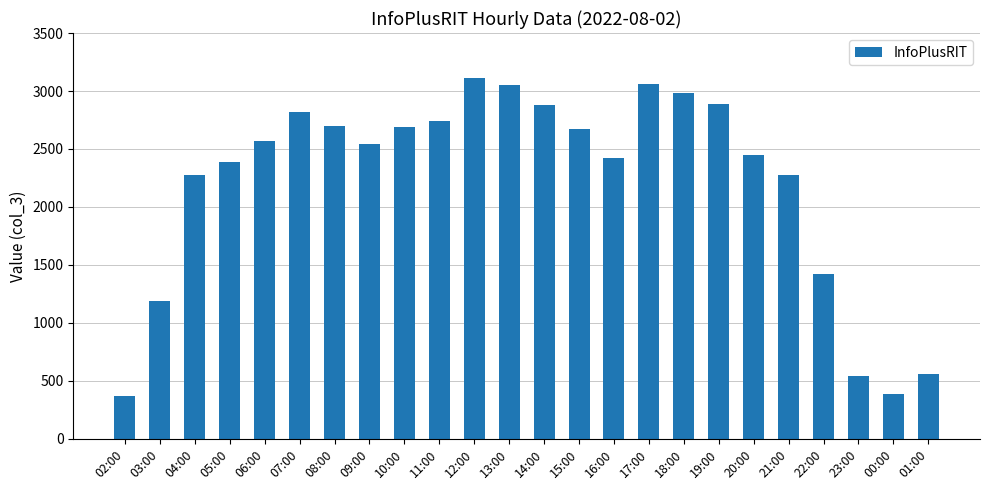

Count the number of categories in the chart.

24